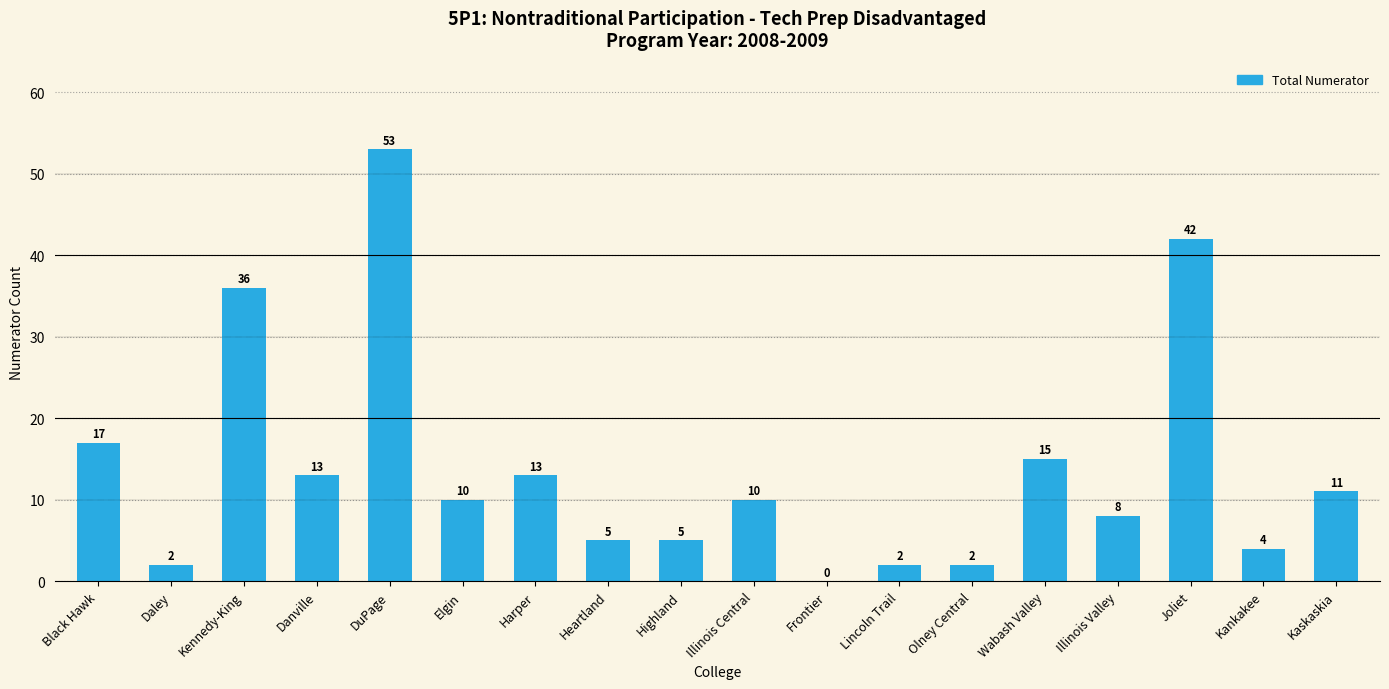

What is the sum of all values?

248